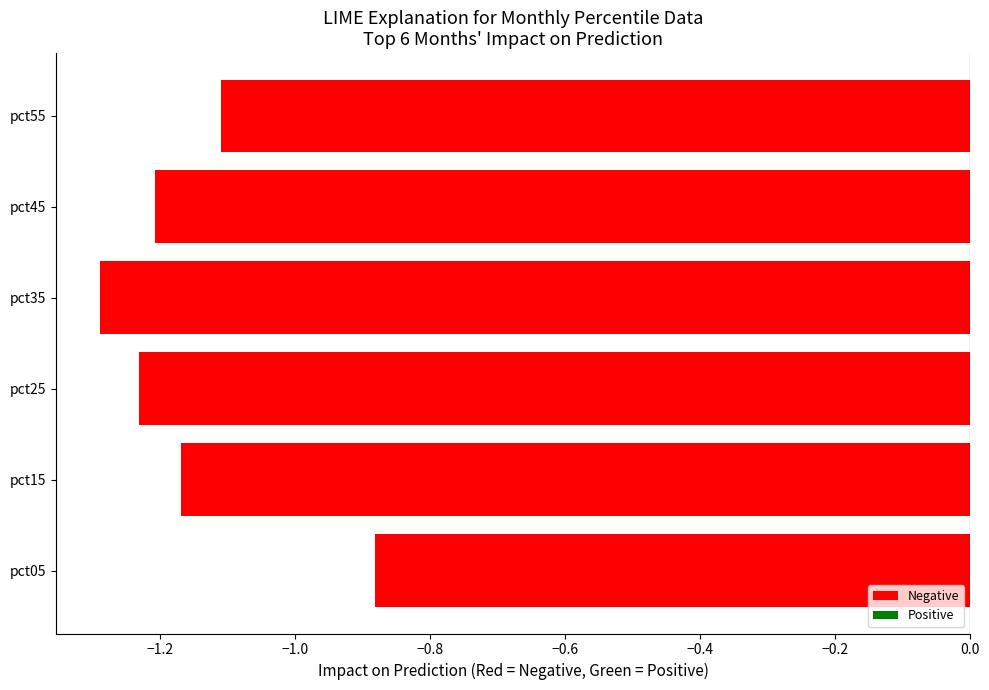

How many bars are there in total?

6